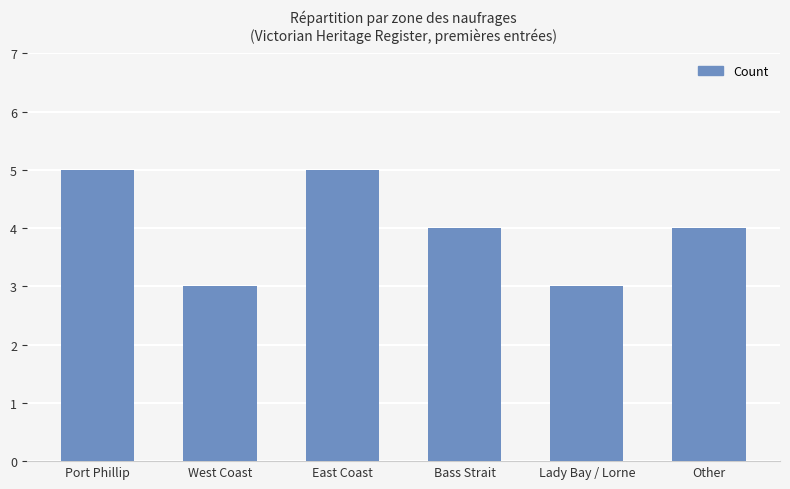

What is the minimum value shown in the chart?

3